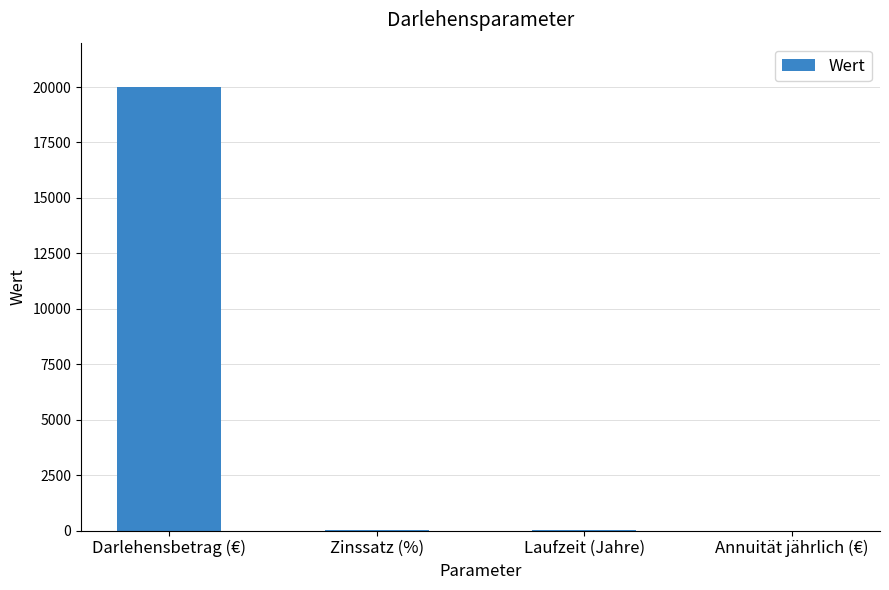

The value at Darlehensbetrag (€) is 20000.0. True or false?

True